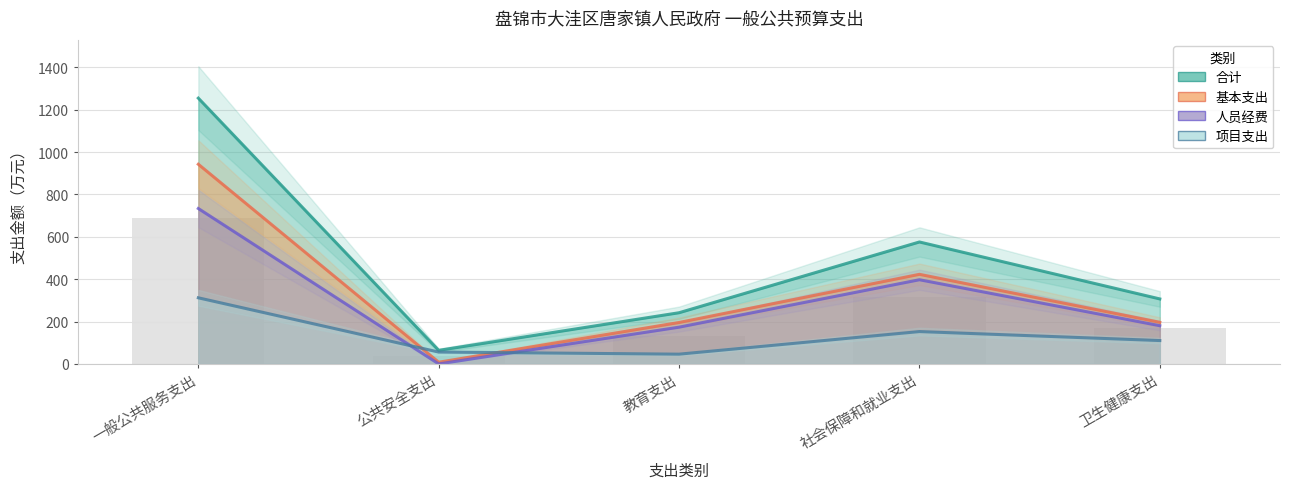

What is the value of the 人员经费 bar at the 4th from the left?

397.3